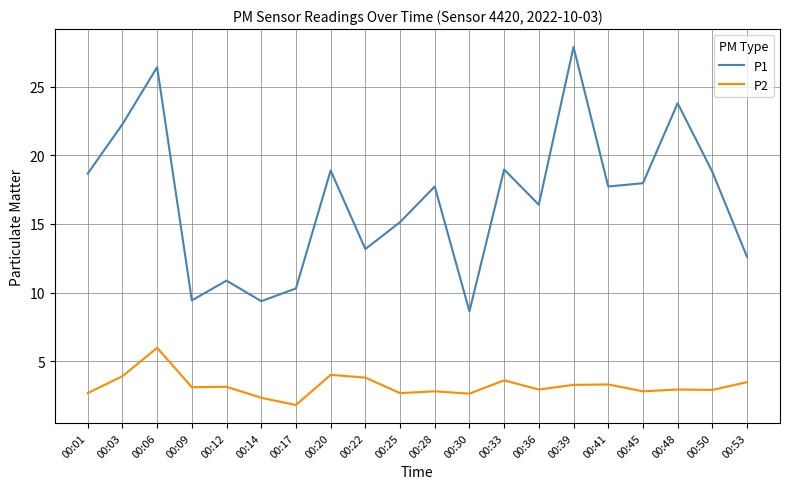

Between 00:06 and 00:25, which series saw the biggest shift?

P1